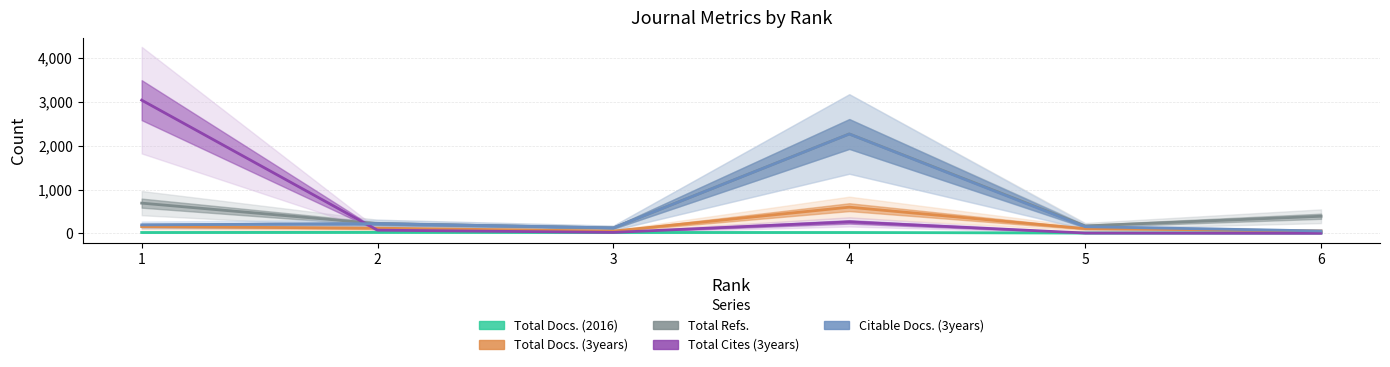

What is the value of the Total Docs. (2016) point at the 1st from the left?

21